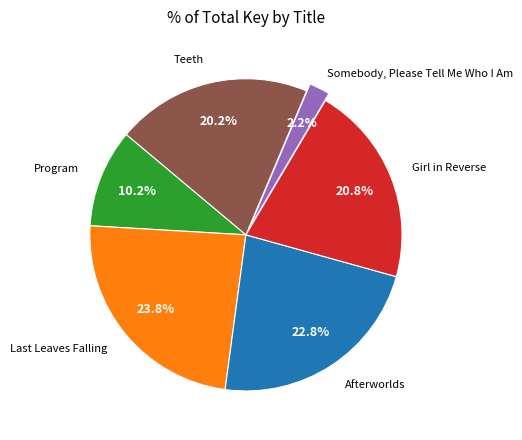

What is the total percentage of Program and Girl in Reverse?

31.0%